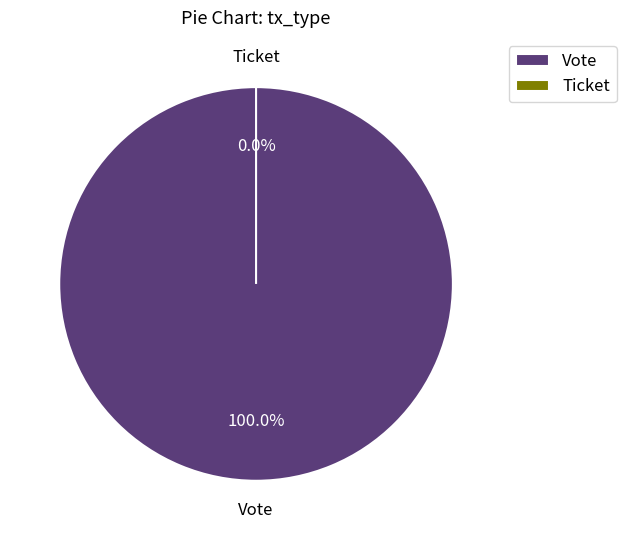

What is the largest slice in the pie chart?

Vote